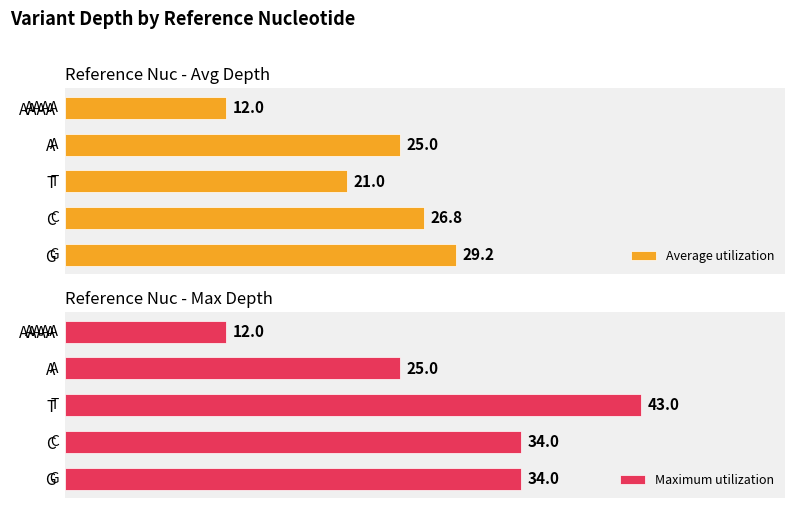

Reading left to right, extract all data points from this chart.

Average utilization: 29.2	26.8	21.0	25.0	12.0
Maximum utilization: 34.0	34.0	43.0	25.0	12.0